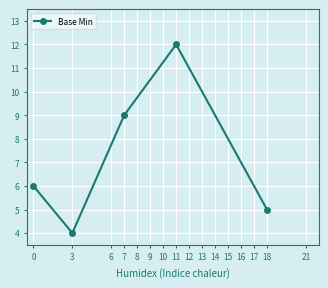

At which label is the value closest to 8?

7